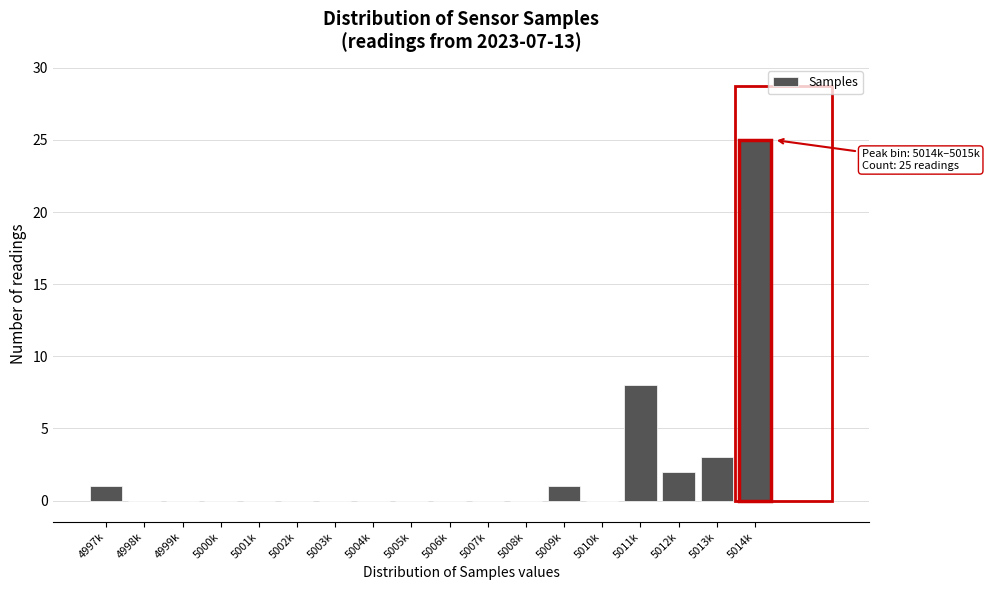

Reading right to left, transcribe all the data shown in this chart.

5014k=25	5013k=3	5012k=2	5011k=8	5010k=0	5009k=1	5008k=0	5007k=0	5006k=0	5005k=0	5004k=0	5003k=0	5002k=0	5001k=0	5000k=0	4999k=0	4998k=0	4997k=1